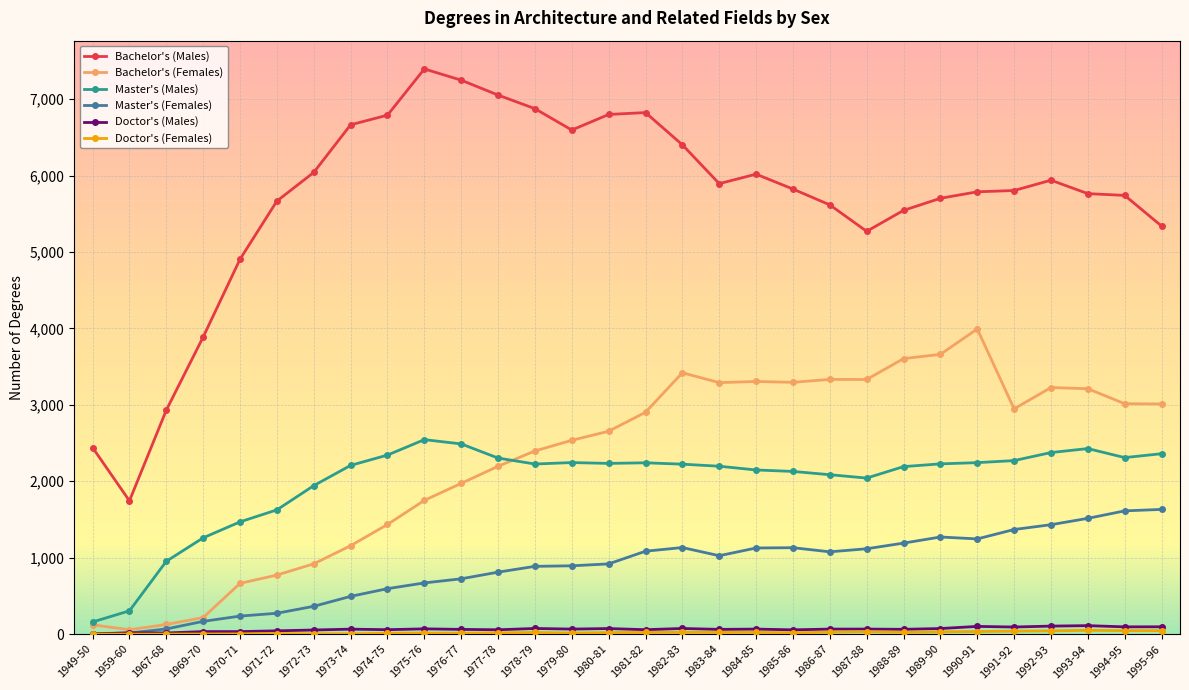

What is the value of the Bachelor's (Females) point at the 2nd from the left?

57